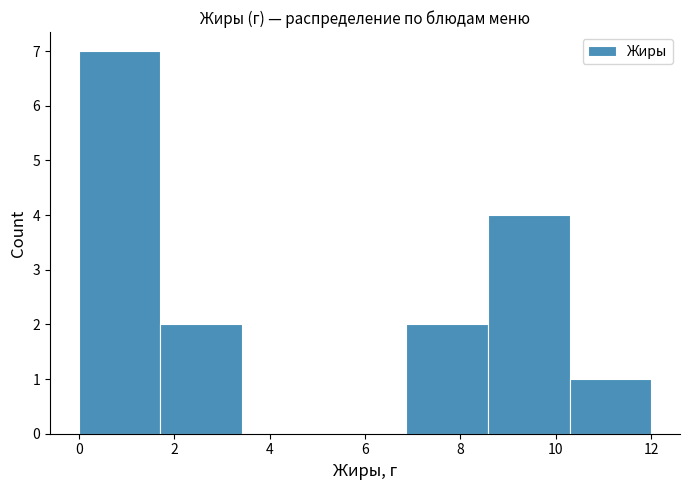

Reading left to right, transcribe this chart: for each bar, give the range it covers on the x-axis and its height. Neither the bar edges nor the heights are printed on the chart, so give them approximately, as read against the axes.

0.0 to 1.8: 7
1.8 to 3.4: 2
3.4 to 5.2: 0
5.2 to 6.8: 0
6.8 to 8.6: 2
8.6 to 10.2: 4
10.2 to 12.0: 1